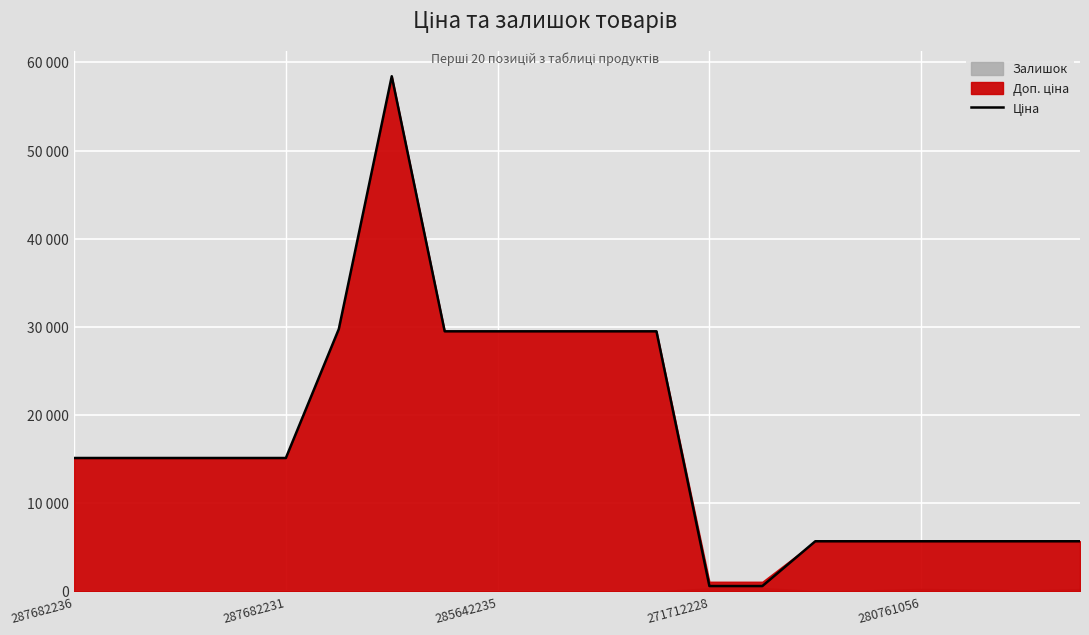

Does the chart display data point markers on the line(s)?

No